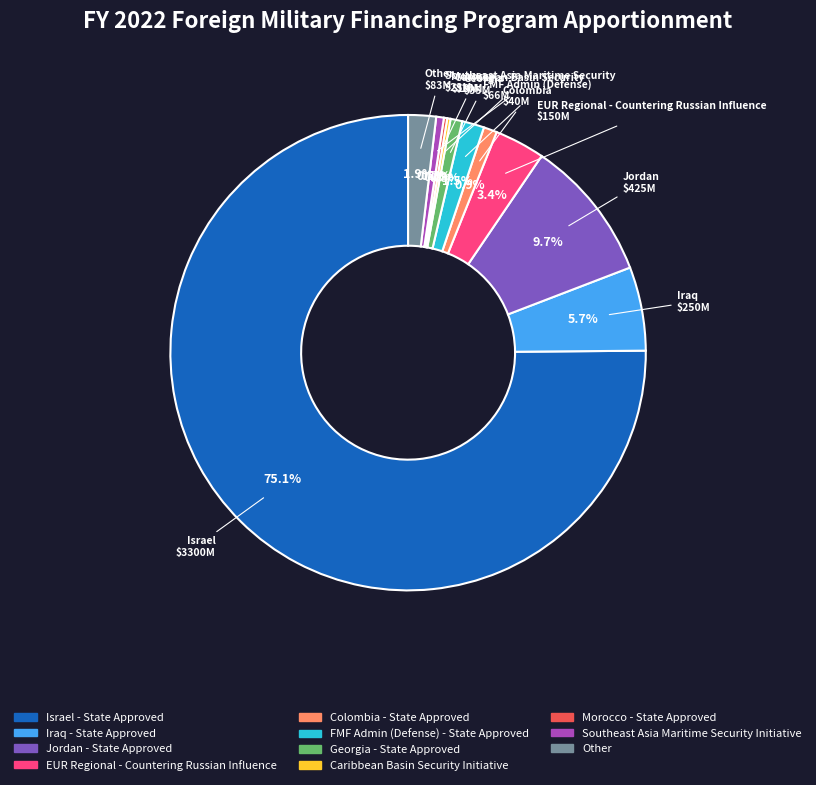

Which slice is the largest?

Israel - State Approved